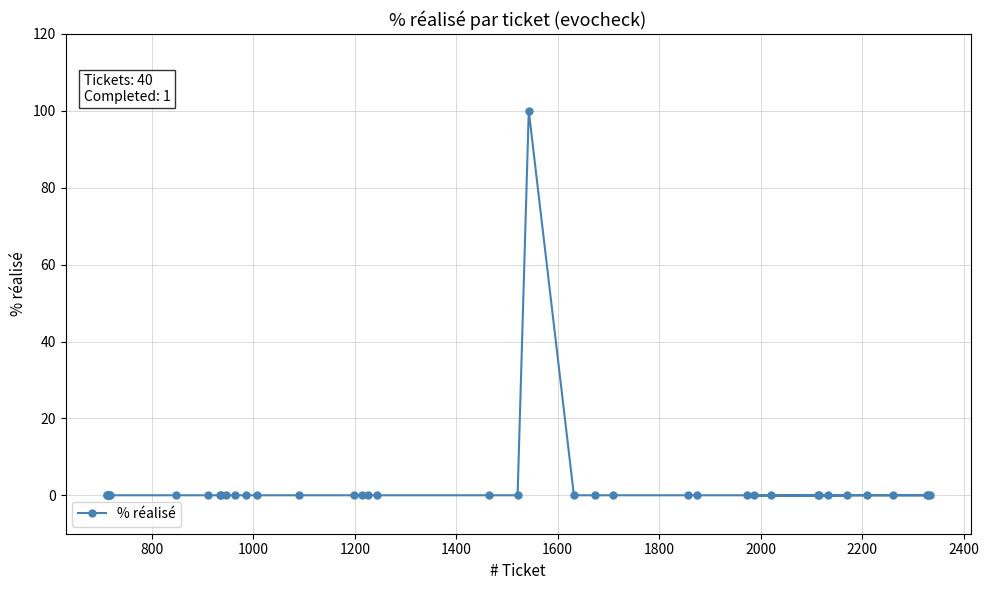

What is the maximum value shown in the chart?

100